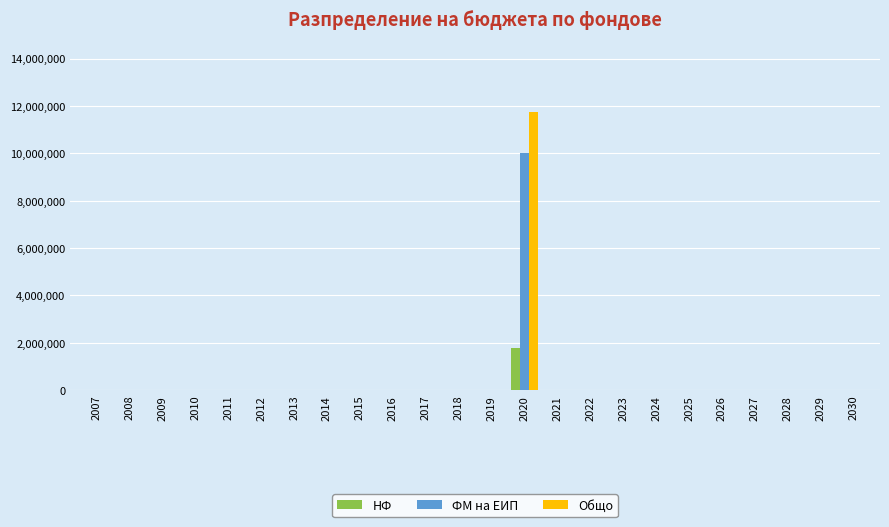

At which label does Общо reach its peak?

2020